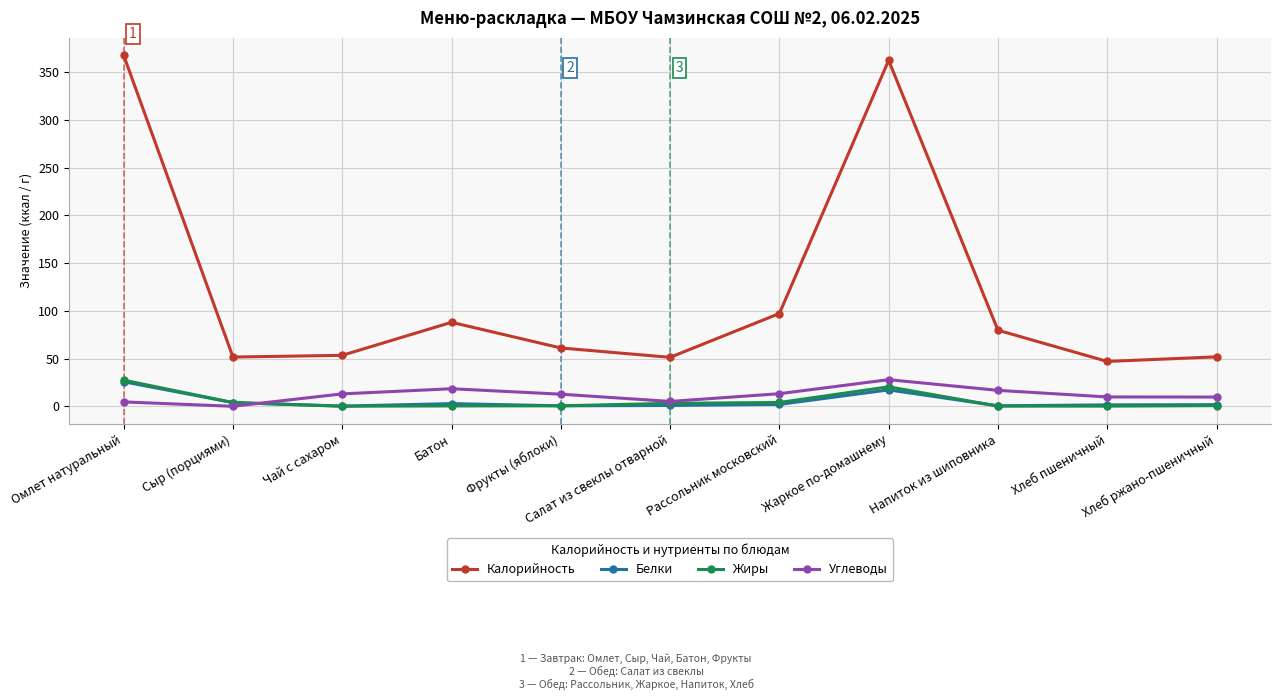

True or false: Углеводы and Калорийность intersect in this chart.

False